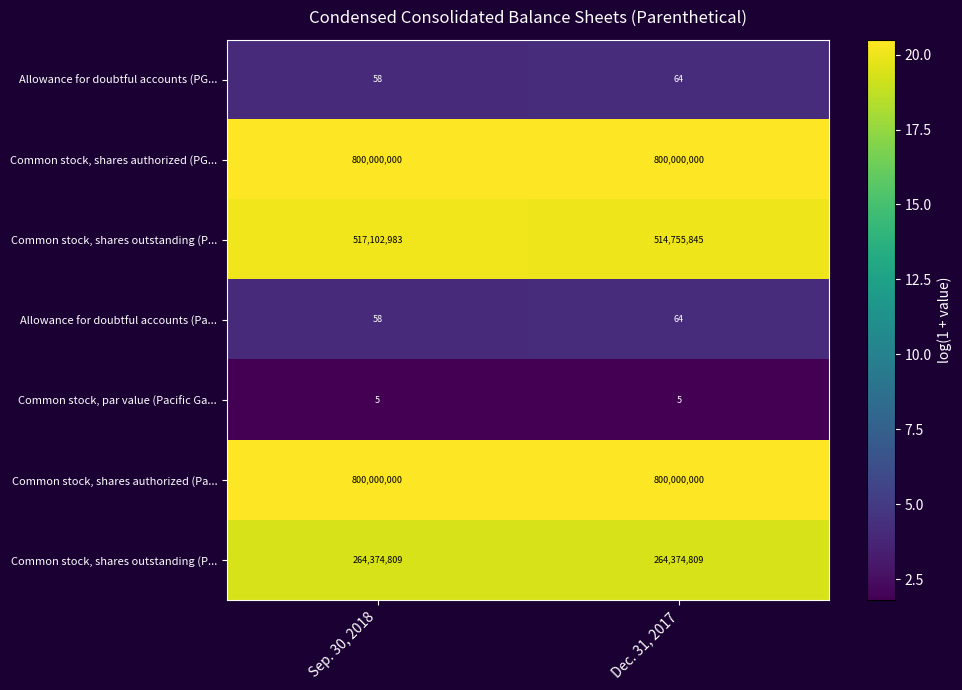

How many series are shown in this chart?

7